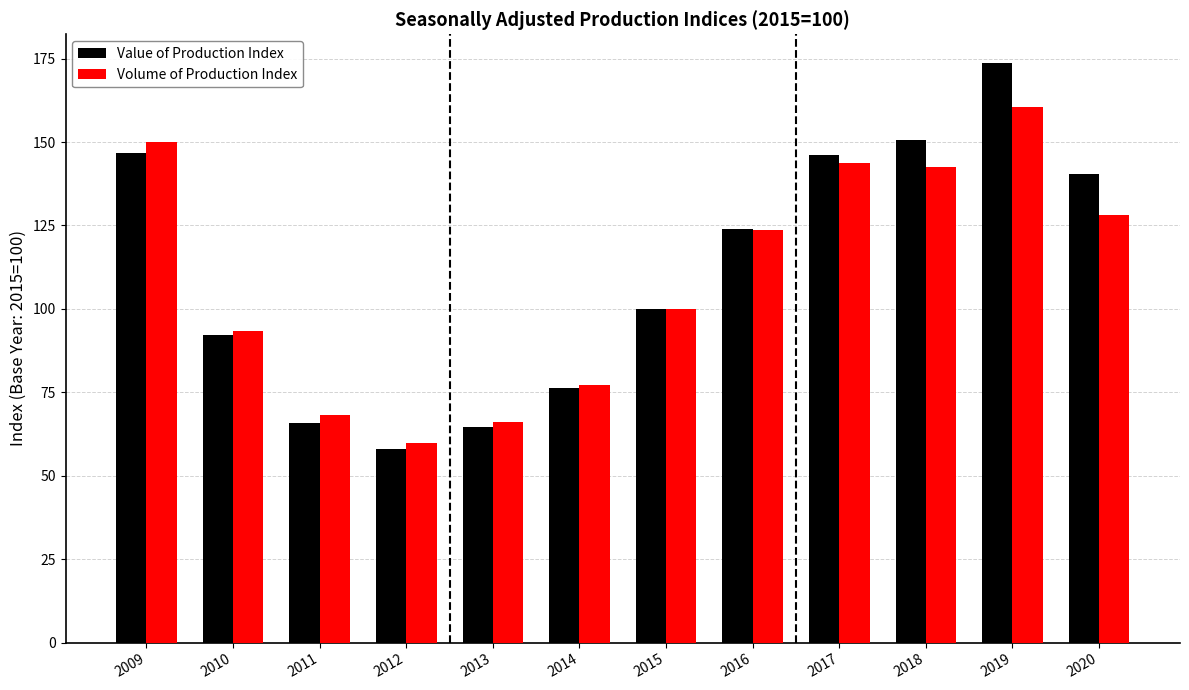

Rank the series by their maximum value, from highest to lowest.

Value of Production Index, Volume of Production Index